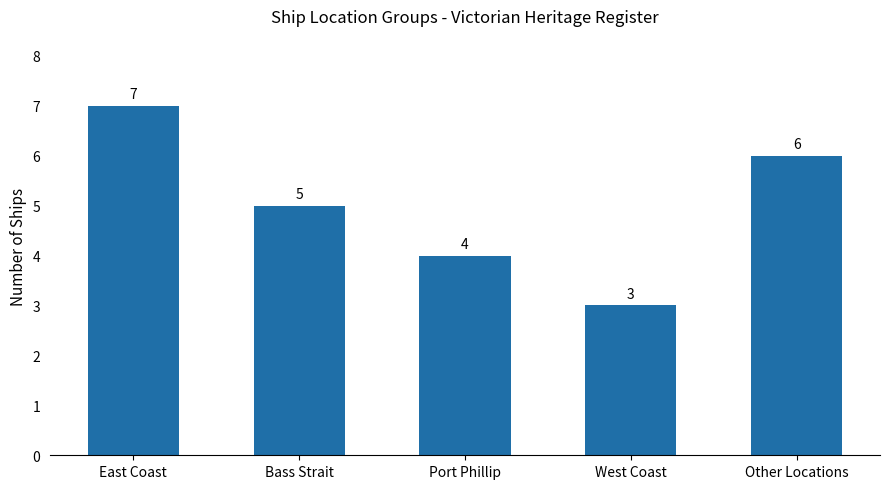

How many distinct data groups are displayed?

1